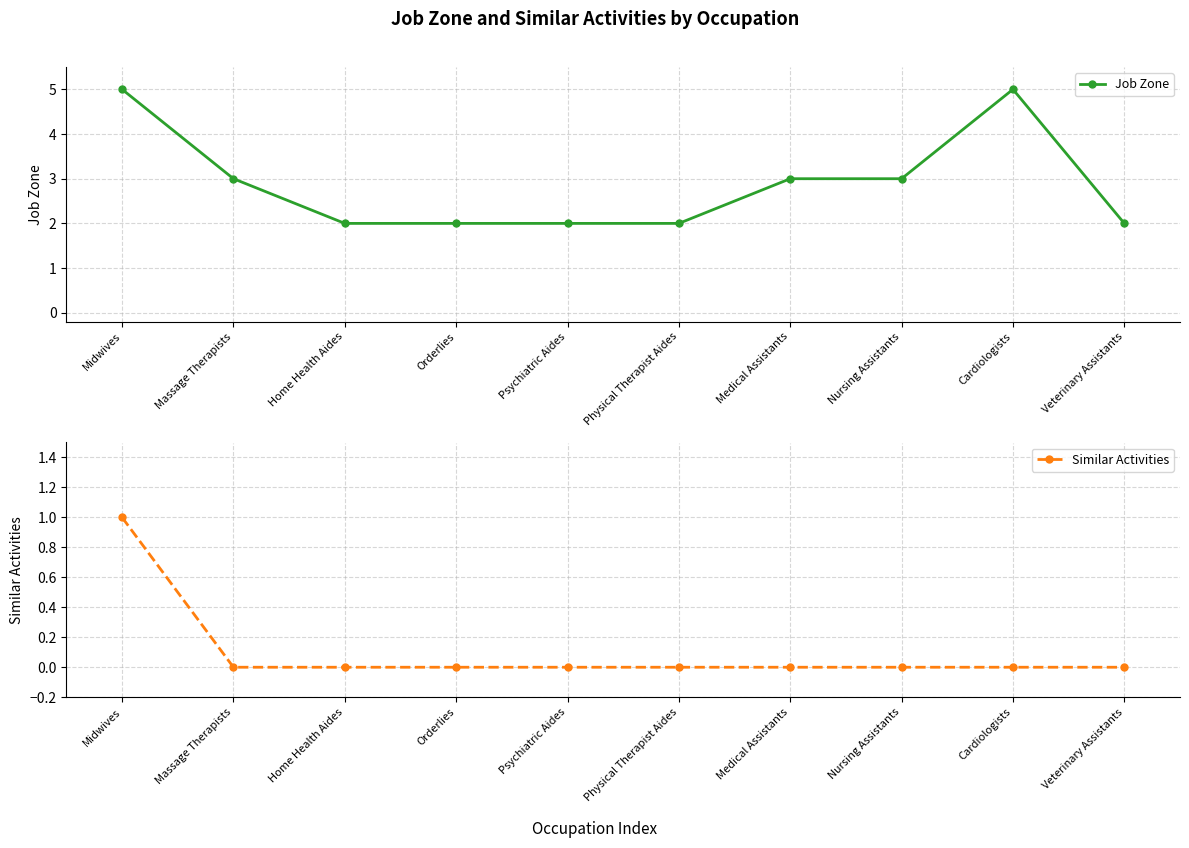

Reading right to left, list all the values displayed in this chart.

Job Zone: Veterinary Assistants=2	Cardiologists=5	Nursing Assistants=3	Medical Assistants=3	Physical Therapist Aides=2	Psychiatric Aides=2	Orderlies=2	Home Health Aides=2	Massage Therapists=3	Midwives=5
Similar Activities: Veterinary Assistants=0	Cardiologists=0	Nursing Assistants=0	Medical Assistants=0	Physical Therapist Aides=0	Psychiatric Aides=0	Orderlies=0	Home Health Aides=0	Massage Therapists=0	Midwives=1